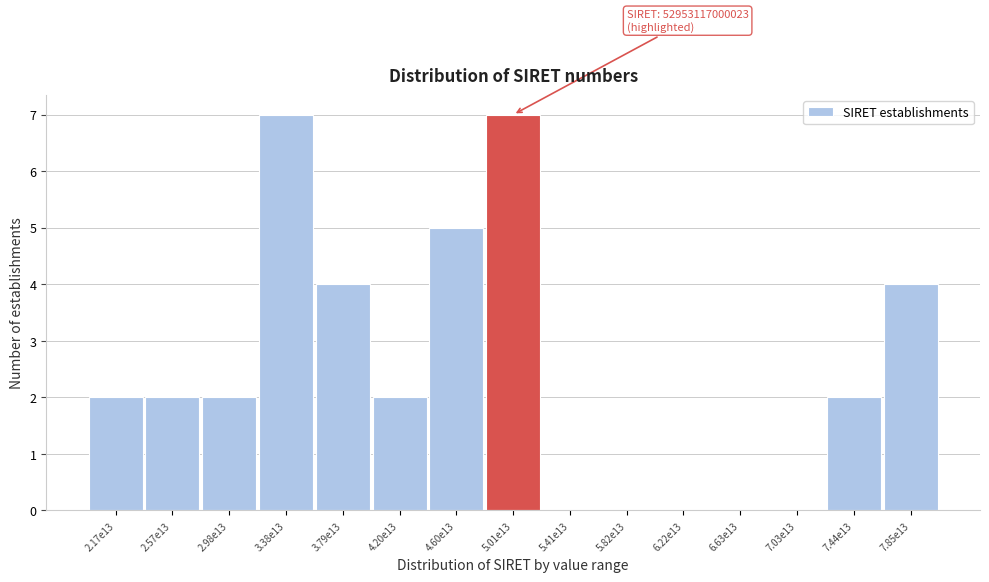

What is the greatest value displayed?

7